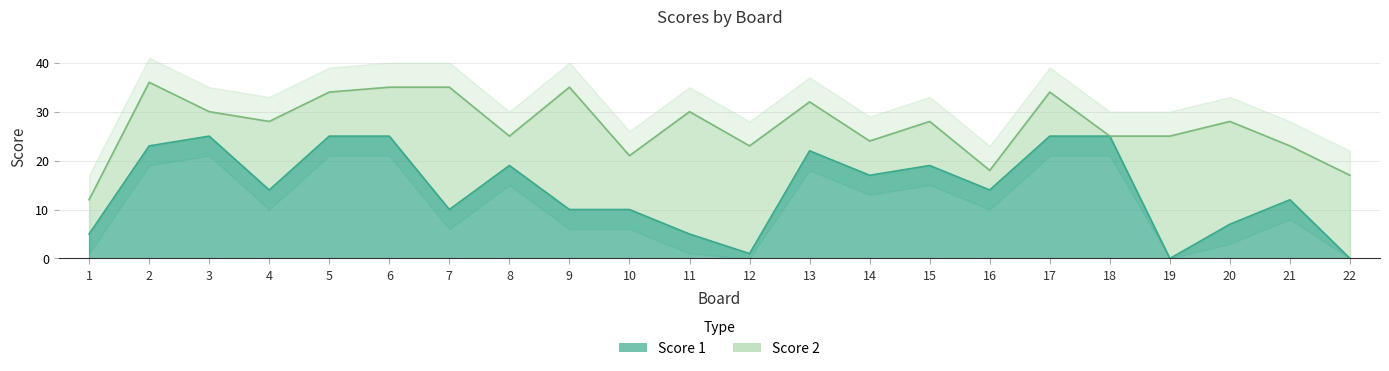

Where is the data nearest to the value 12?

21